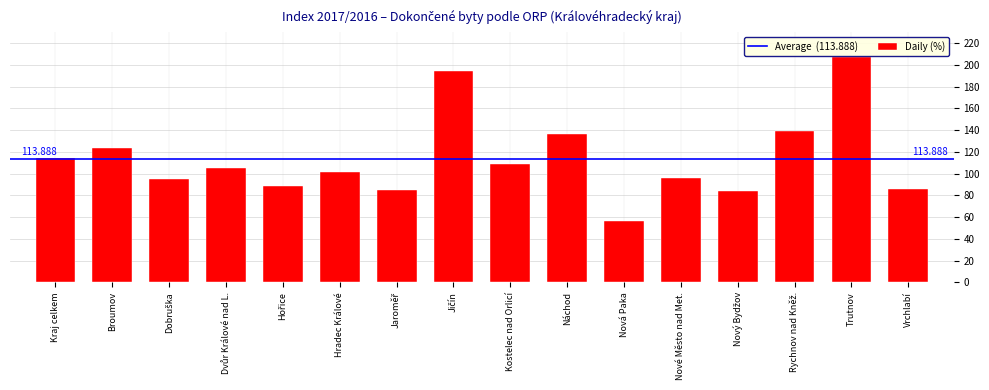

Between Nová Paka and Broumov, which is larger?

Broumov